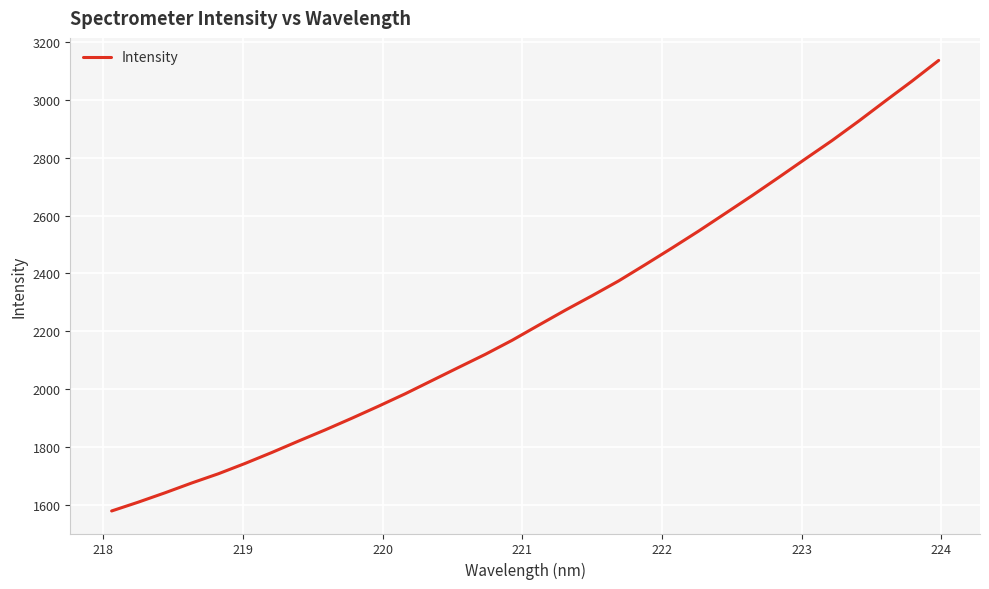

What is the difference between the maximum and minimum values?

1556.9